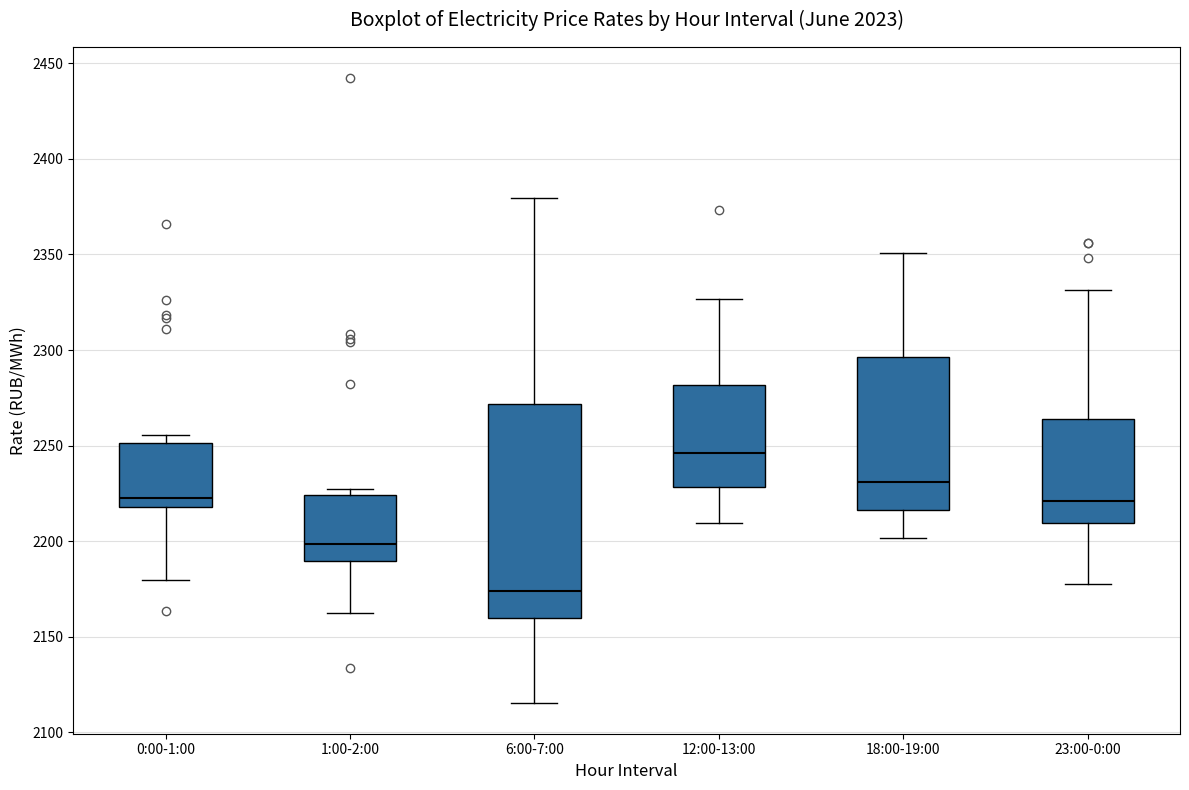

Reading left to right, transcribe this box plot: for each box, give where its median line is, the range the box spans, and where its two whiskers end, as read against the y-axis. The values are not printed on the chart, so give them approximately, as read against the axis.

0:00-1:00: median 2220 (just above the box's lower edge), box 2220 to 2250, whiskers 2180 to 2255
1:00-2:00: median 2200, box 2190 to 2225, whiskers 2160 to 2225 (just above the box's upper edge)
6:00-7:00: median 2175, box 2160 to 2270, whiskers 2115 to 2380
12:00-13:00: median 2245, box 2230 to 2280, whiskers 2210 to 2325
18:00-19:00: median 2230, box 2215 to 2295, whiskers 2200 to 2350
23:00-0:00: median 2220, box 2210 to 2265, whiskers 2180 to 2330